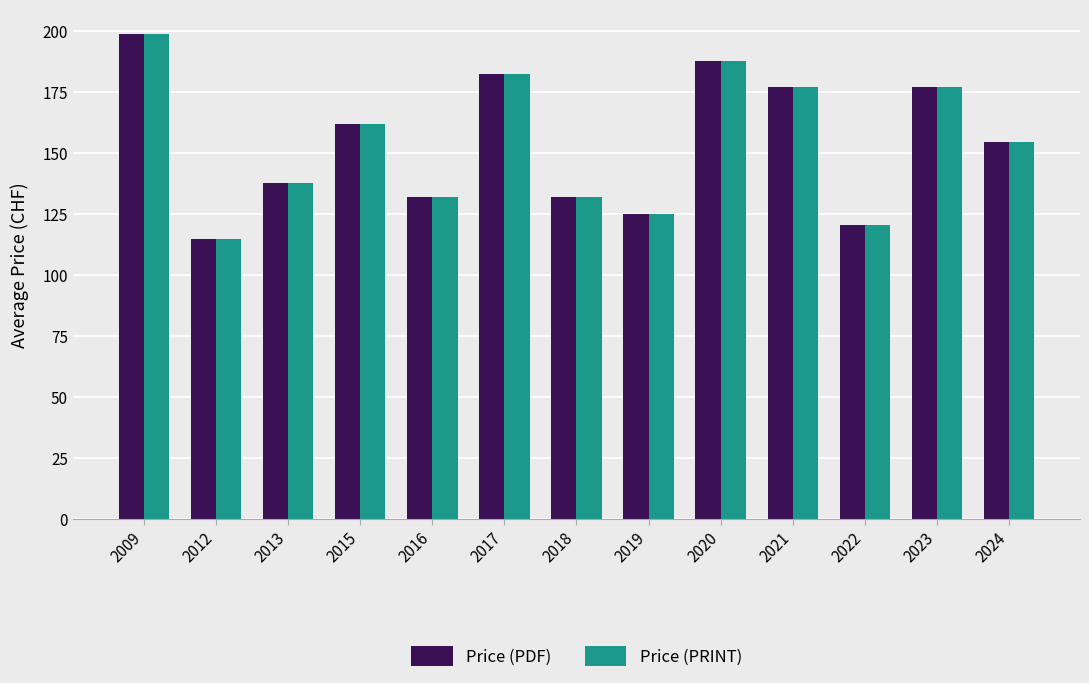

What is the value of the Price (PDF) bar at the 2nd from the left?

115.0